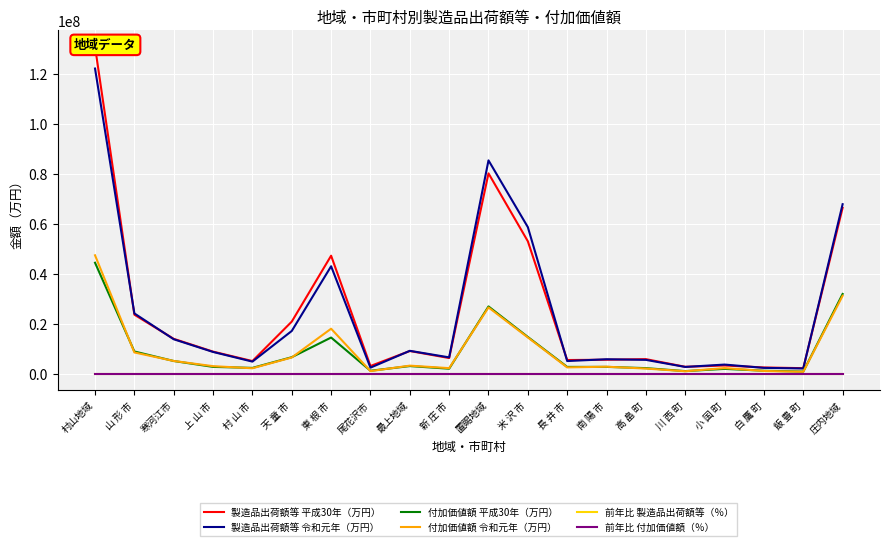

At which category is the sum across all series the highest?

村山地域